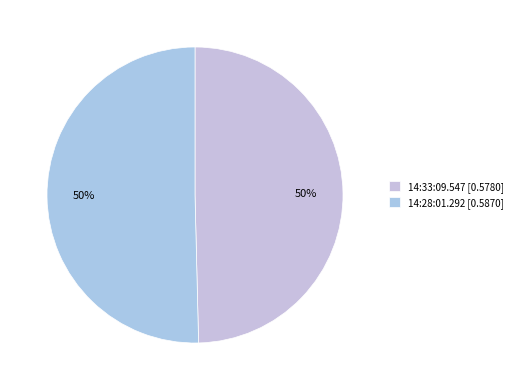

Which category has the smallest portion of the pie?

14:33:09.547